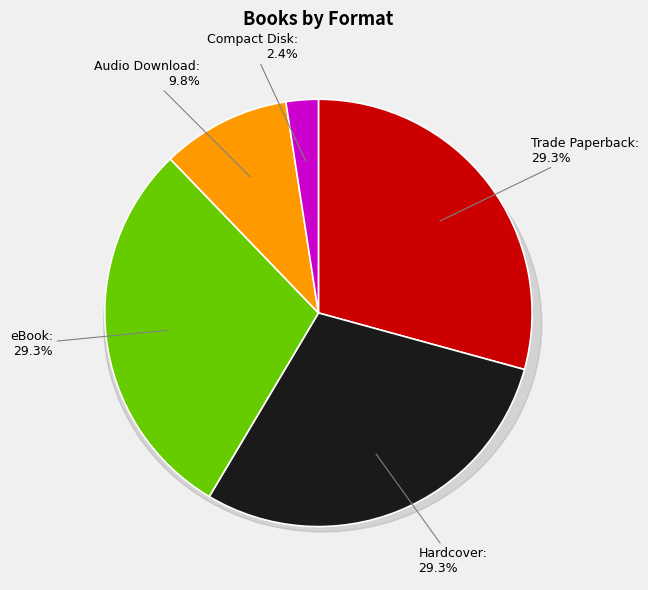

True or false: Compact Disk accounts for 2% of the total.

True